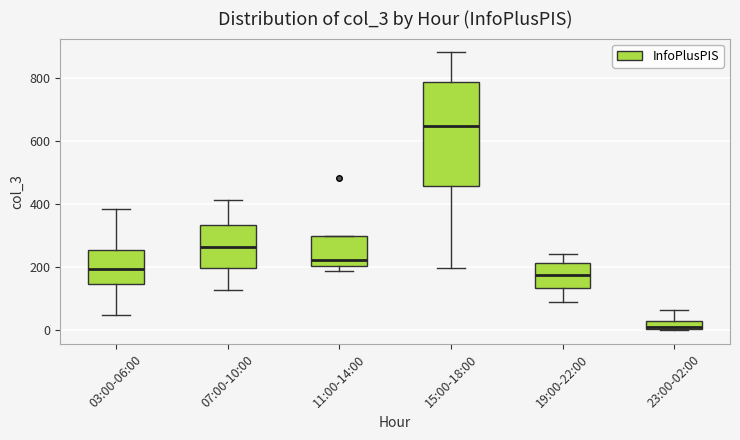

Which box's median line is the lowest?

23:00-02:00